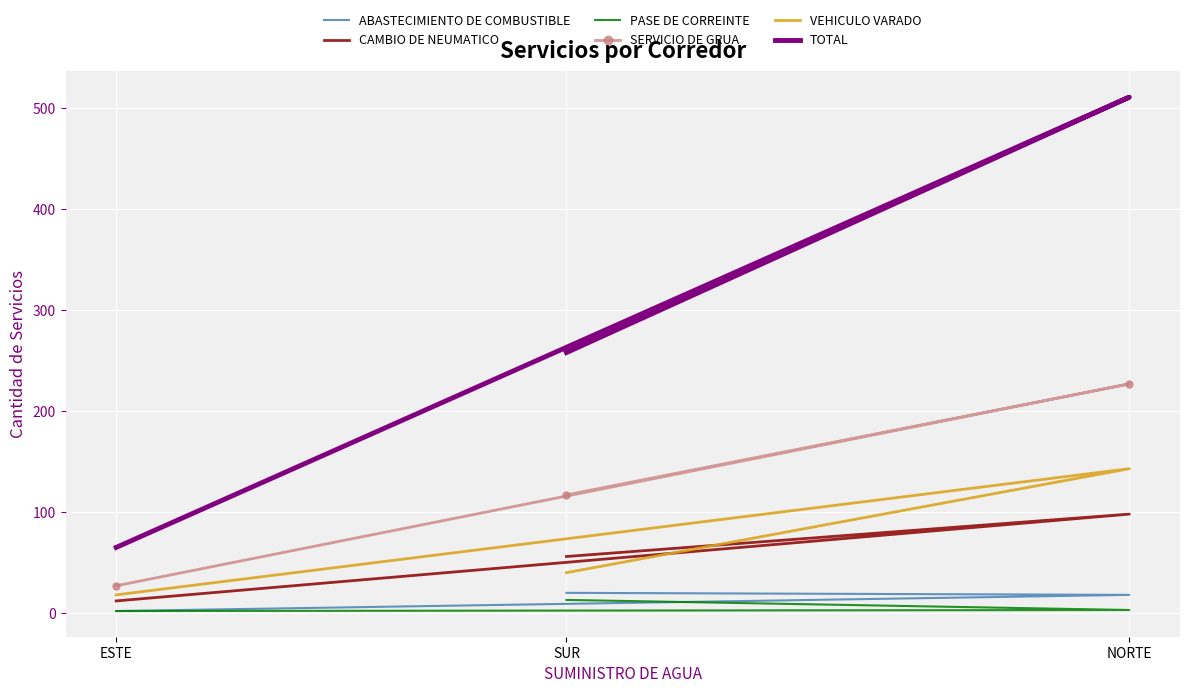

Which label corresponds to the largest value in the chart?

NORTE